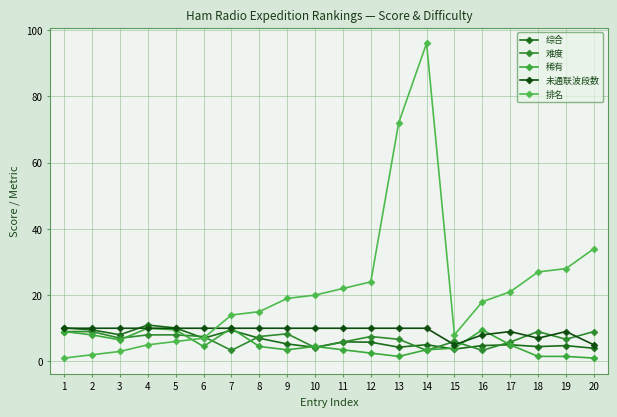

At which label is 排名 closest to 48?

20